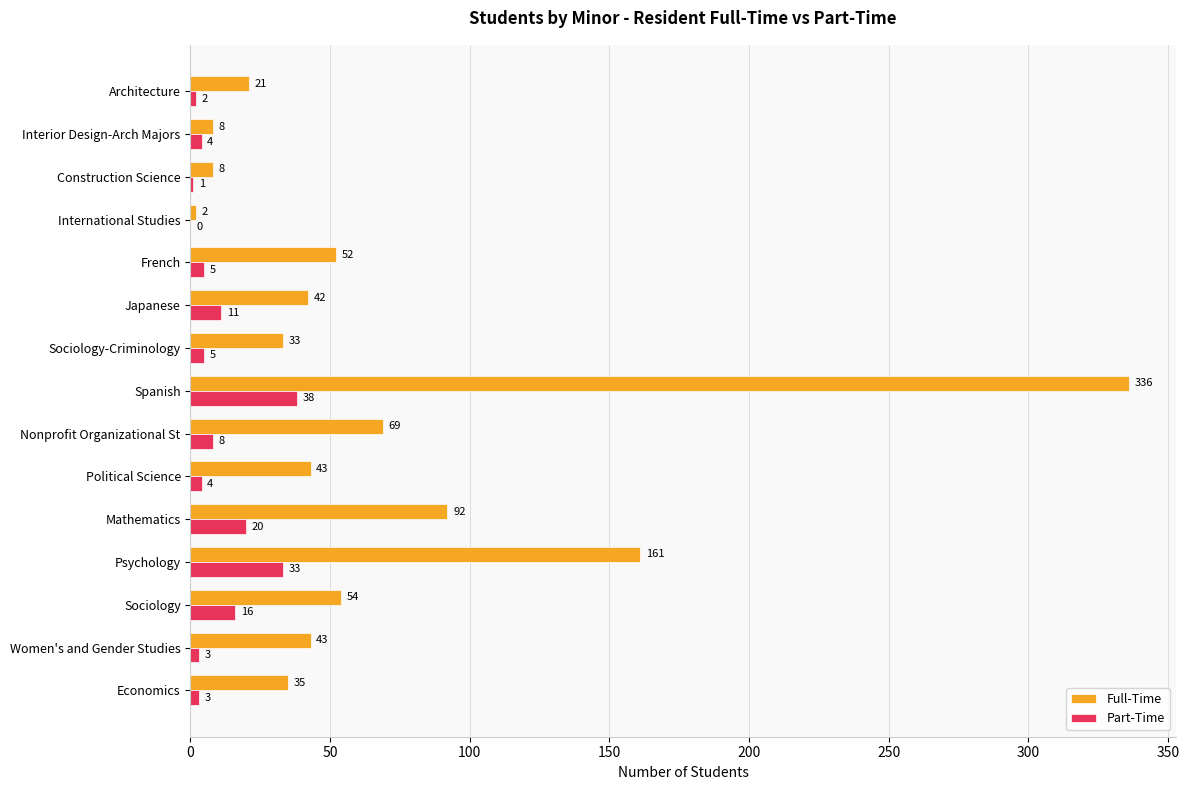

At which label is Full-Time closest to 169?

Psychology